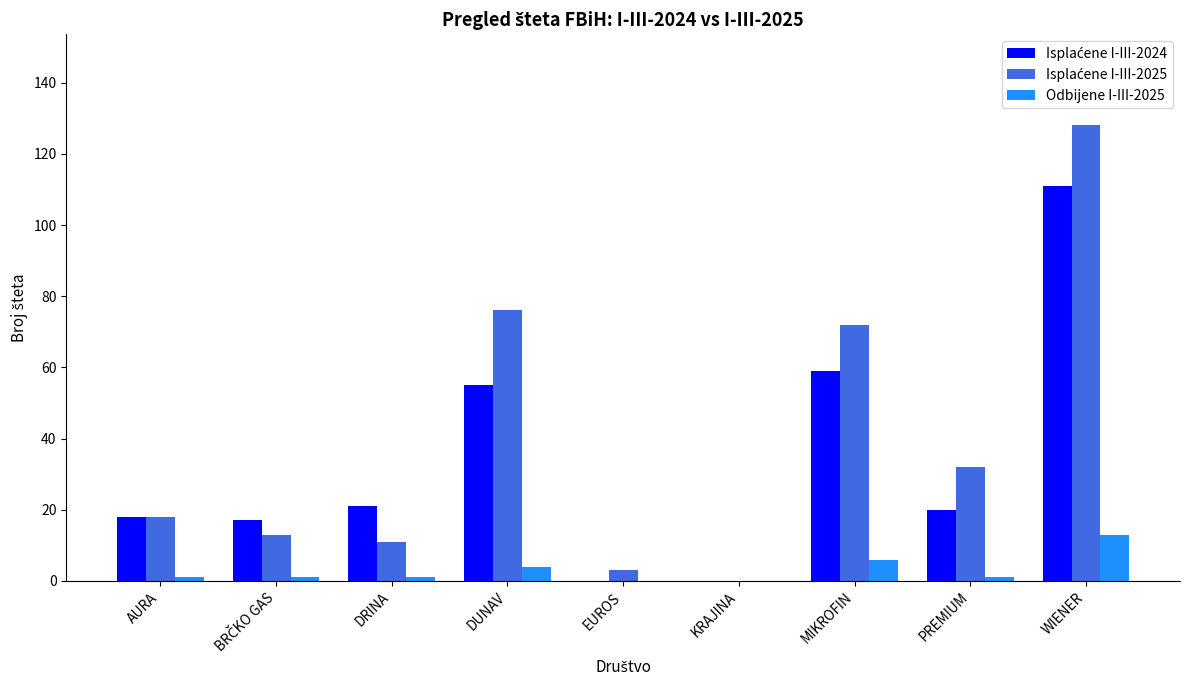

Which category has the highest value in the Odbijene I-III-2025 series?

WIENER